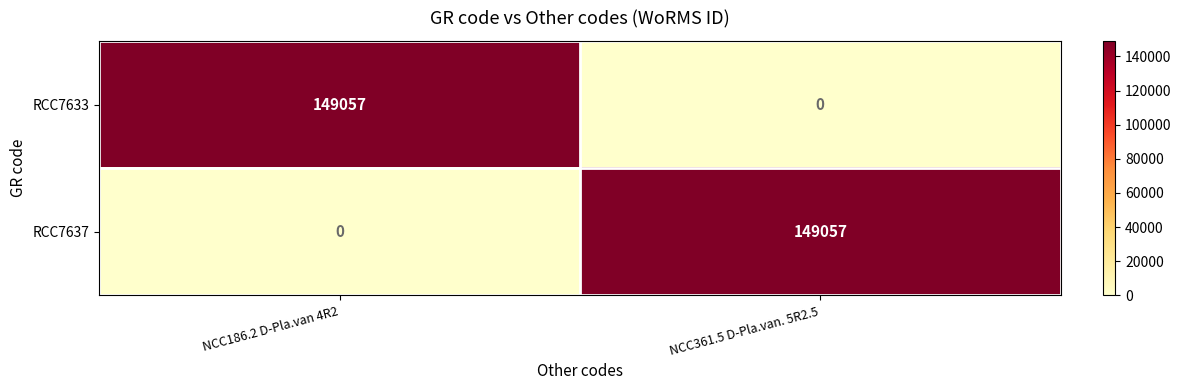

What is the sum of all RCC7633 values?

149057